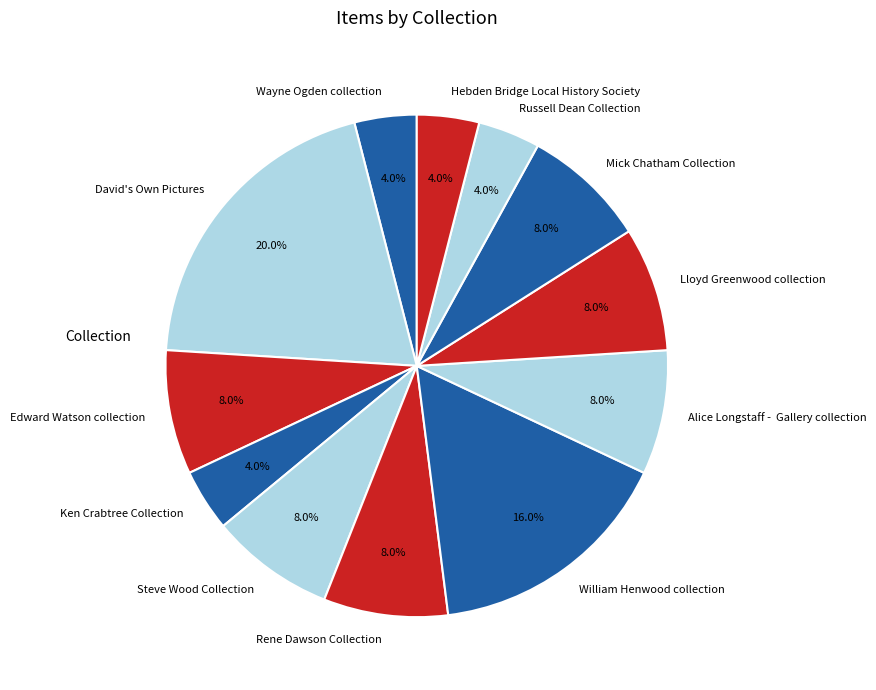

Between Lloyd Greenwood collection and Wayne Ogden collection, which is larger?

Lloyd Greenwood collection